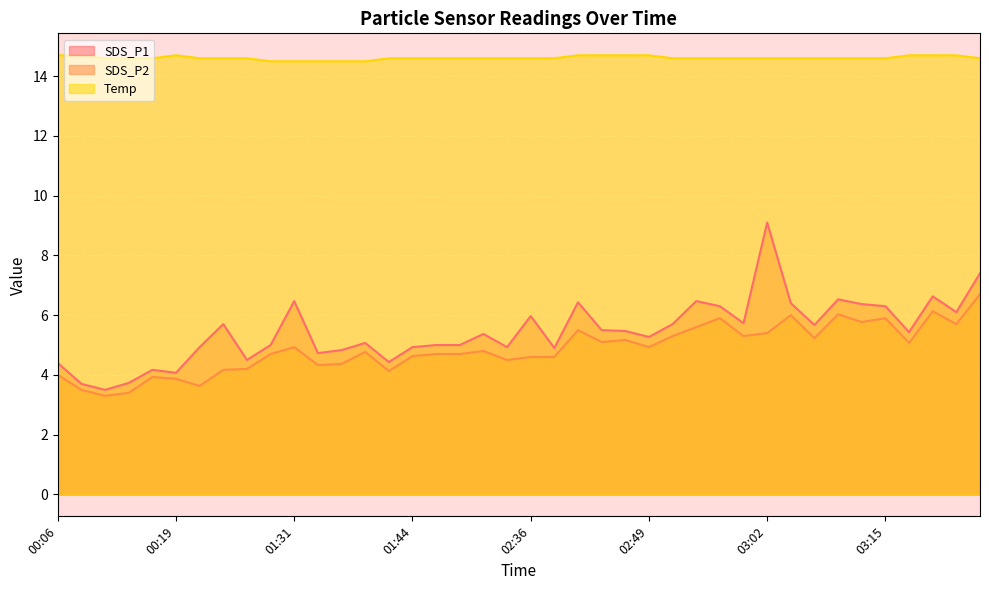

Reading right to left, extract all data points from this chart.

SDS_P1: 03:25=7.4	03:23=6.1	03:20=6.6	03:18=5.4	03:15=6.3	03:12=6.4	03:10=6.5	03:08=5.7	03:05=6.4	03:02=9.1	02:59=5.7	02:57=6.3	02:54=6.5	02:52=5.7	02:49=5.3	02:47=5.5	02:44=5.5	02:42=6.4	02:39=4.9	02:36=6.0	01:54=4.9	01:51=5.4	01:49=5.0	01:46=5.0	01:44=4.9	01:41=4.4	01:39=5.1	01:36=4.8	01:34=4.7	01:31=6.5	01:29=5.0	01:26=4.5	00:24=5.7	00:21=4.9	00:19=4.1	00:16=4.2	00:14=3.7	00:11=3.5	00:09=3.7	00:06=4.4
SDS_P2: 03:25=6.7	03:23=5.7	03:20=6.1	03:18=5.1	03:15=5.9	03:12=5.8	03:10=6.0	03:08=5.2	03:05=6.0	03:02=5.4	02:59=5.3	02:57=5.9	02:54=5.6	02:52=5.3	02:49=4.9	02:47=5.2	02:44=5.1	02:42=5.5	02:39=4.6	02:36=4.6	01:54=4.5	01:51=4.8	01:49=4.7	01:46=4.7	01:44=4.6	01:41=4.1	01:39=4.8	01:36=4.4	01:34=4.3	01:31=4.9	01:29=4.7	01:26=4.2	00:24=4.2	00:21=3.6	00:19=3.9	00:16=3.9	00:14=3.4	00:11=3.3	00:09=3.5	00:06=4.0
Temp: 03:25=14.6	03:23=14.7	03:20=14.7	03:18=14.7	03:15=14.6	03:12=14.6	03:10=14.6	03:08=14.6	03:05=14.6	03:02=14.6	02:59=14.6	02:57=14.6	02:54=14.6	02:52=14.6	02:49=14.7	02:47=14.7	02:44=14.7	02:42=14.7	02:39=14.6	02:36=14.6	01:54=14.6	01:51=14.6	01:49=14.6	01:46=14.6	01:44=14.6	01:41=14.6	01:39=14.5	01:36=14.5	01:34=14.5	01:31=14.5	01:29=14.5	01:26=14.6	00:24=14.6	00:21=14.6	00:19=14.7	00:16=14.6	00:14=14.6	00:11=14.6	00:09=14.7	00:06=14.7